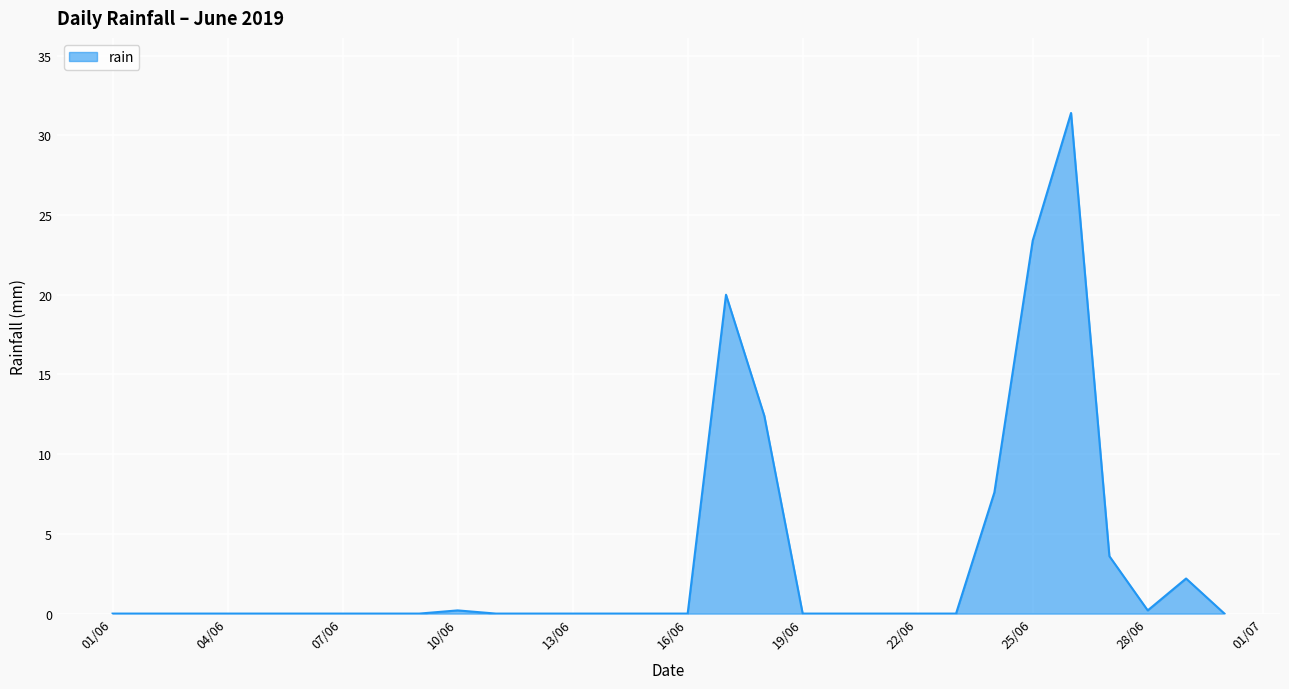

What is the greatest value displayed?

31.4